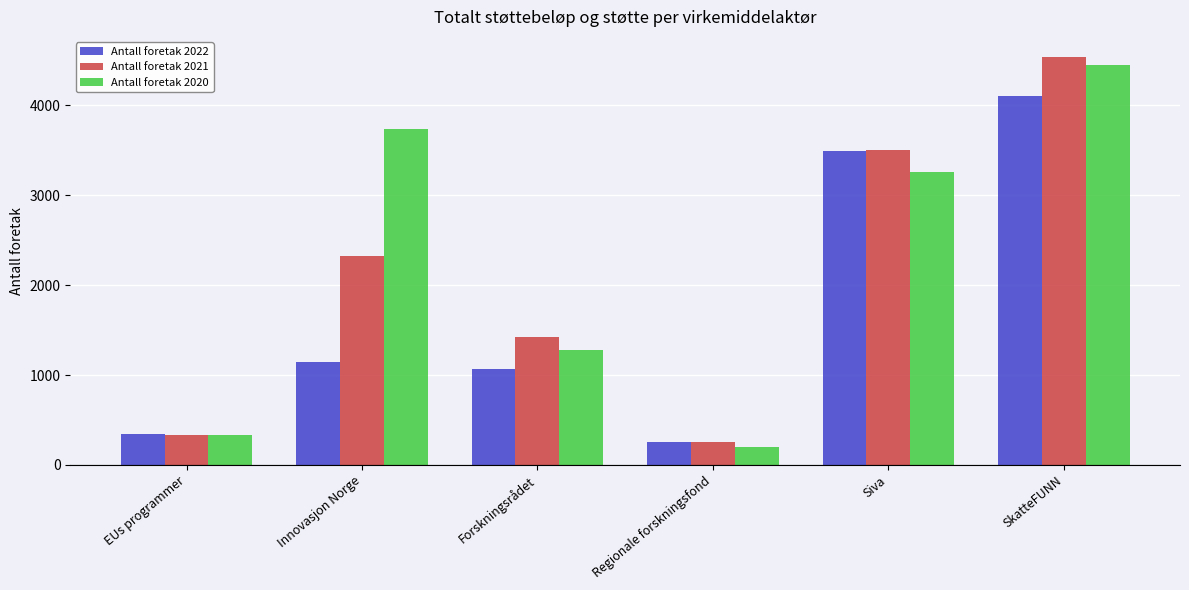

What is the value of the Antall foretak 2021 bar at the 5th from the left?

3507